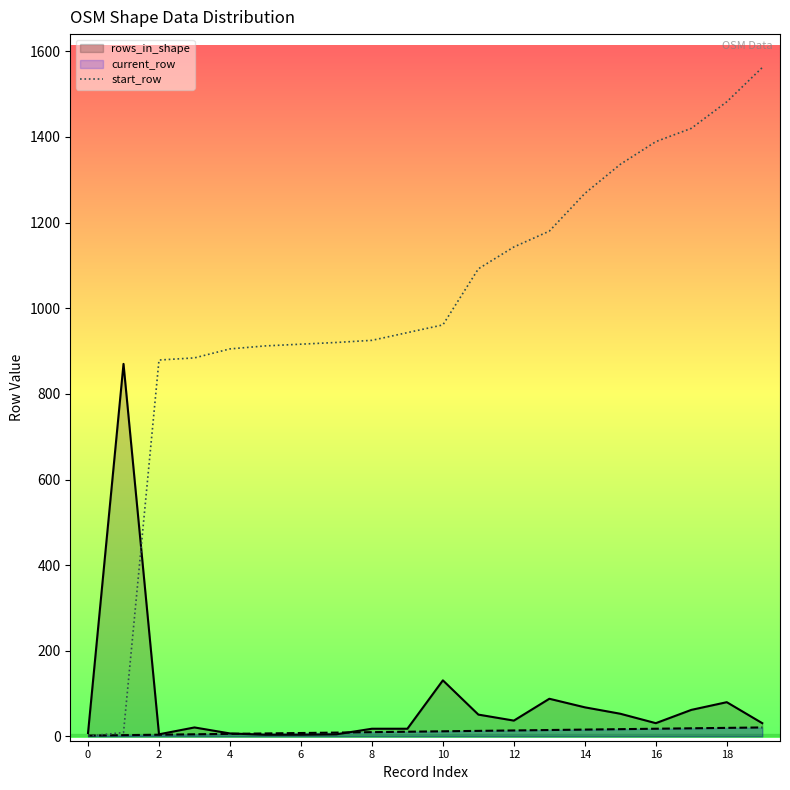

Which series has the widest spread of values?

start_row